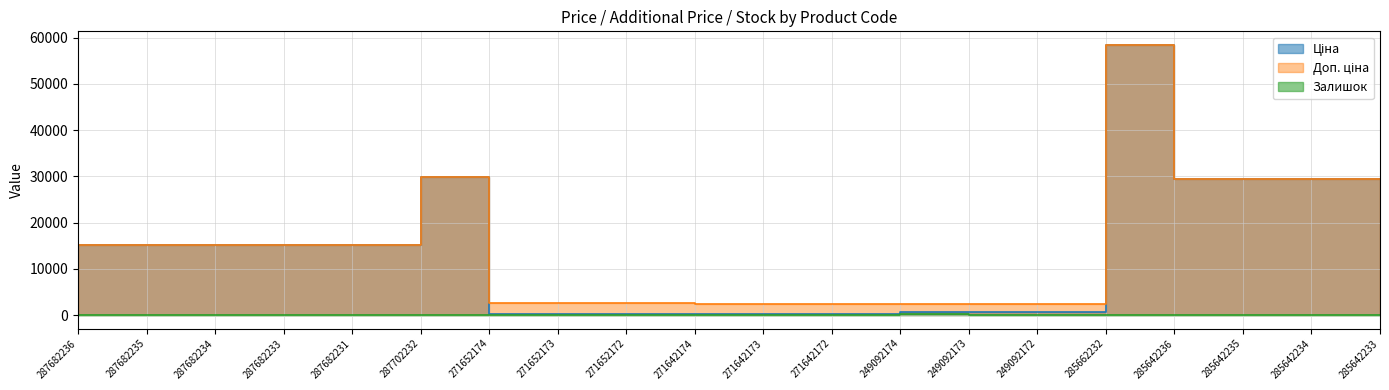

Between 271652173 and 271642174, which is larger?

271652173